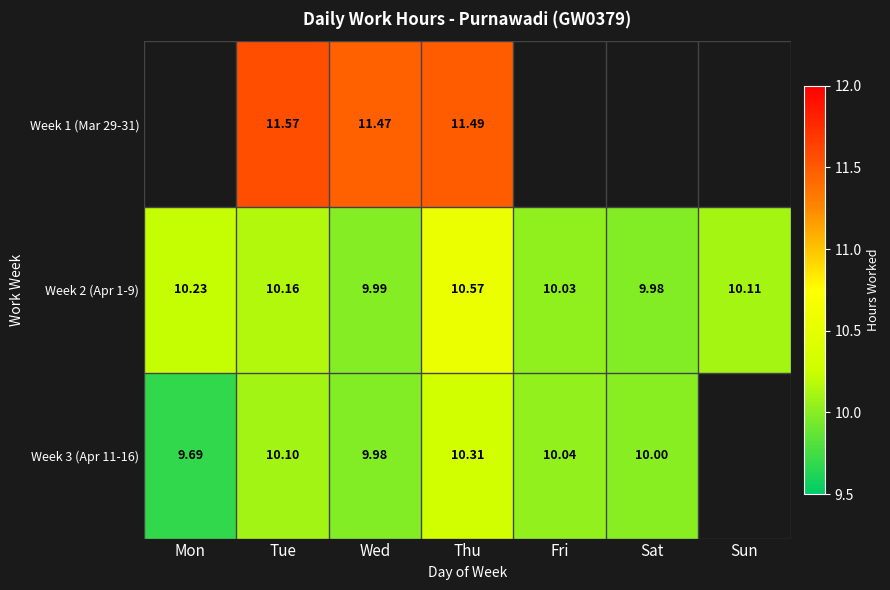

Is the value of Week 3 (Apr 11-16) at Thu greater than the value of Week 1 (Mar 29-31) at Thu?

No